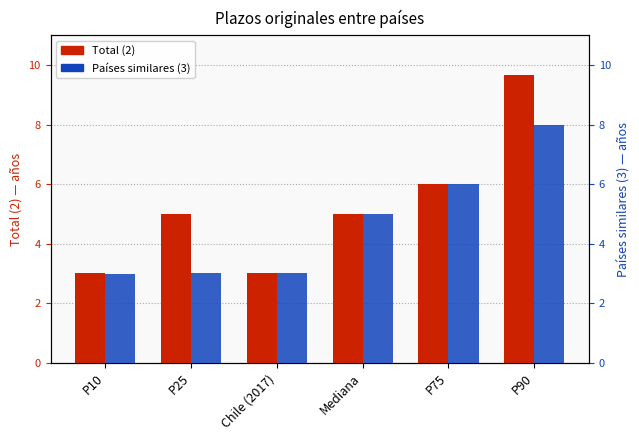

What is the approximate value of Países similares (3) at Mediana?

5.0